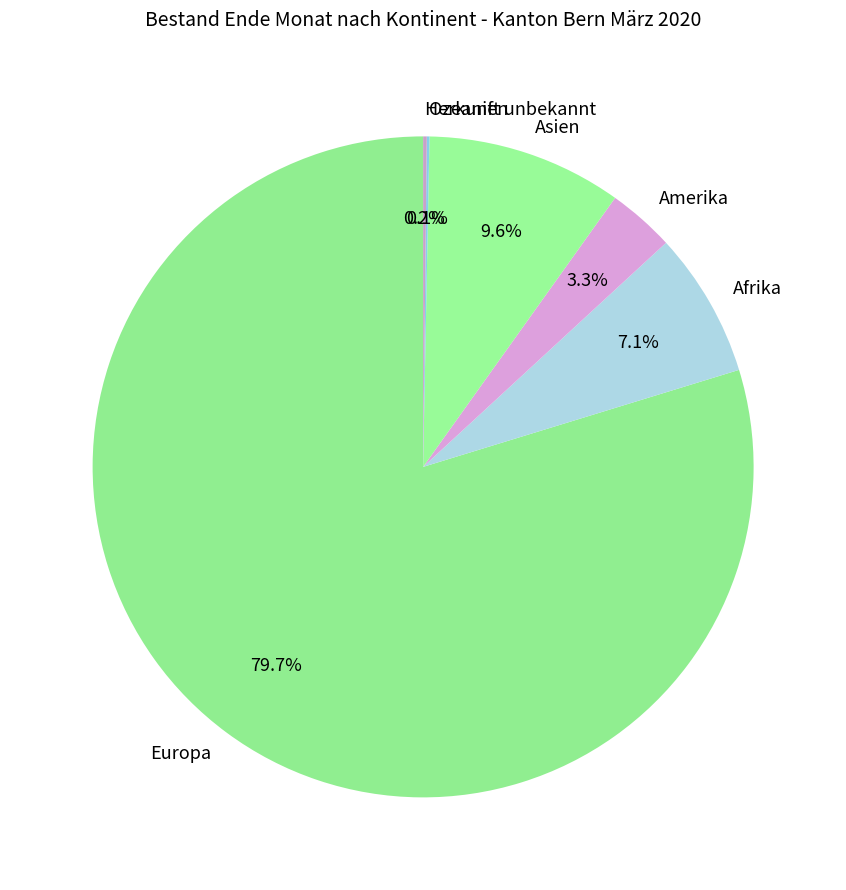

Between Afrika and Asien, which is larger?

Asien